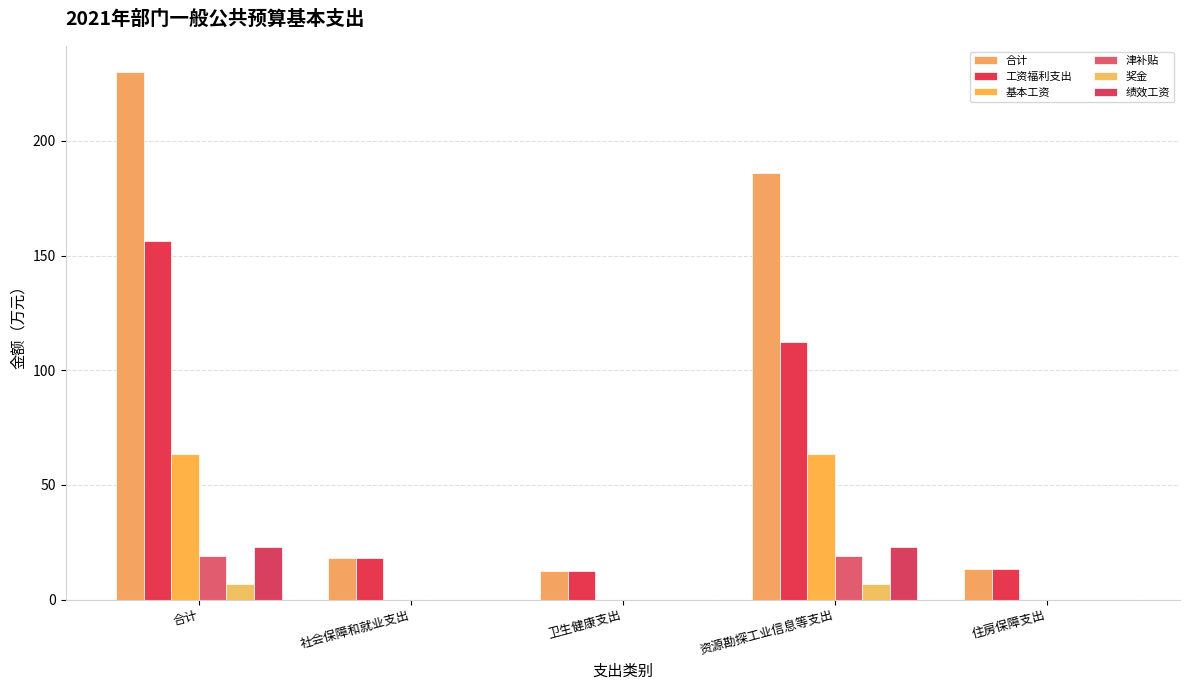

Is it true that 津补贴 equals 18.9 at 资源勘探工业信息等支出?

True